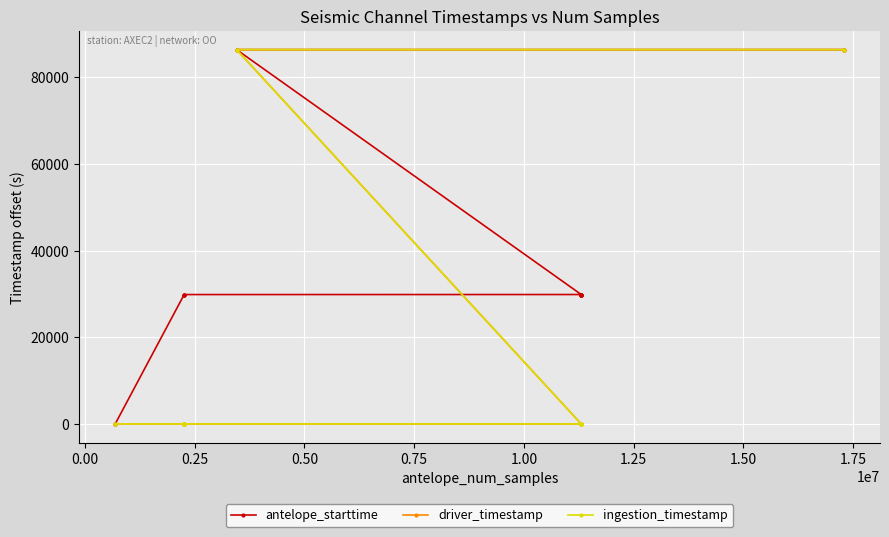

What is the maximum value for antelope_starttime?

86400.0